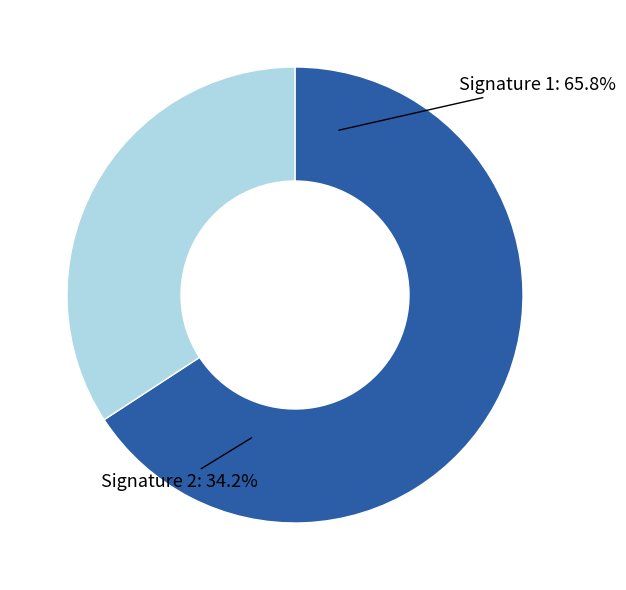

Count the number of slices in the pie.

2